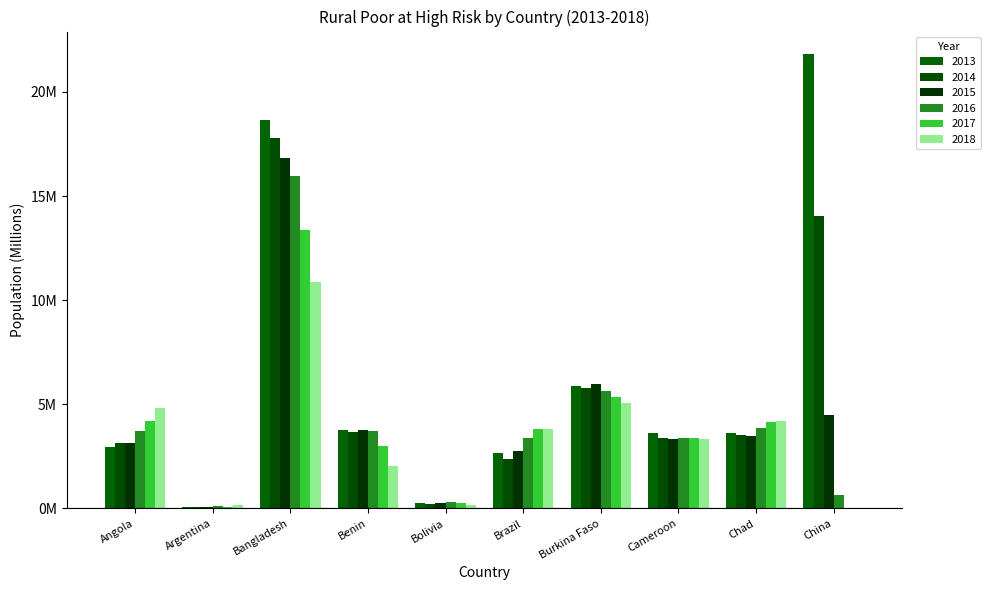

At which label does 2017 reach its peak?

Bangladesh